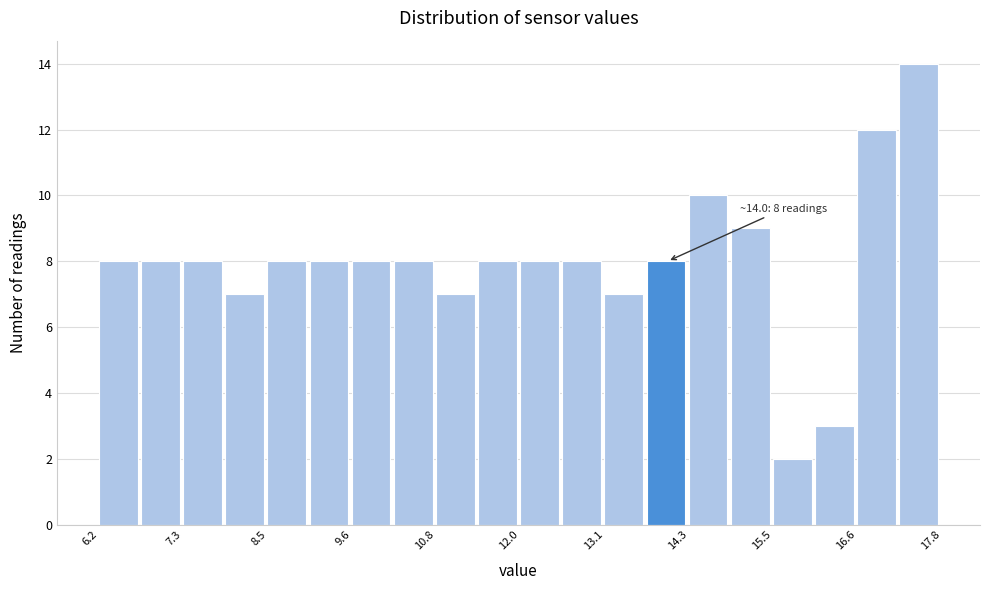

Around what value on the x-axis is the tallest bar? Give the approximate position of its centre, as read against the axis.

17.4